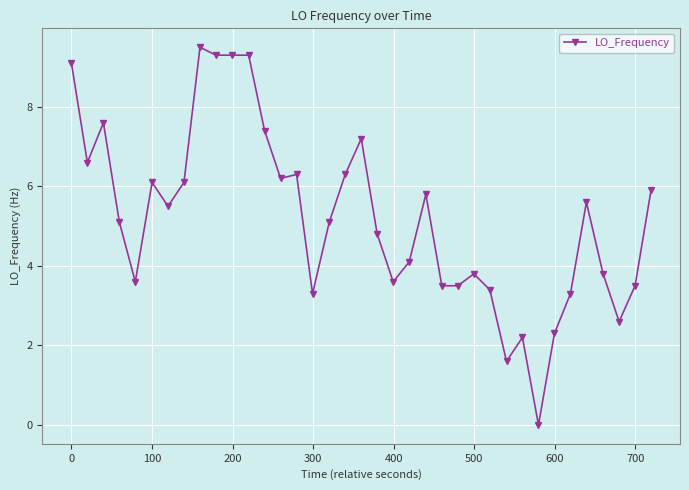

How many lines are shown in the chart?

1